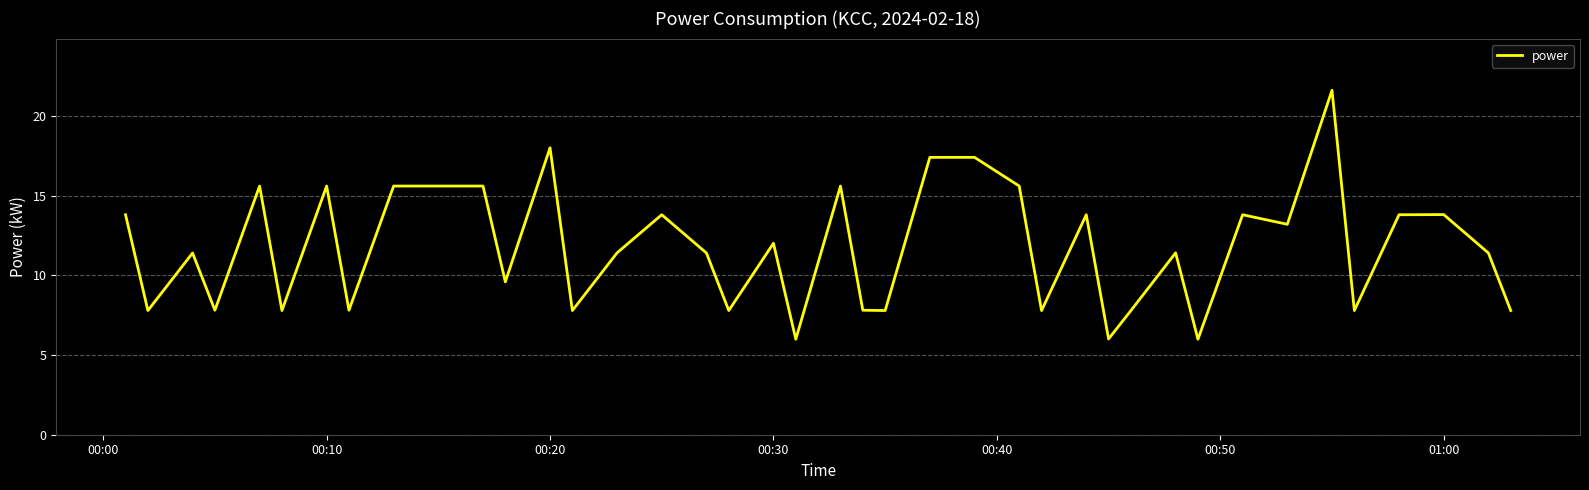

What is the sum of all values?

469.8